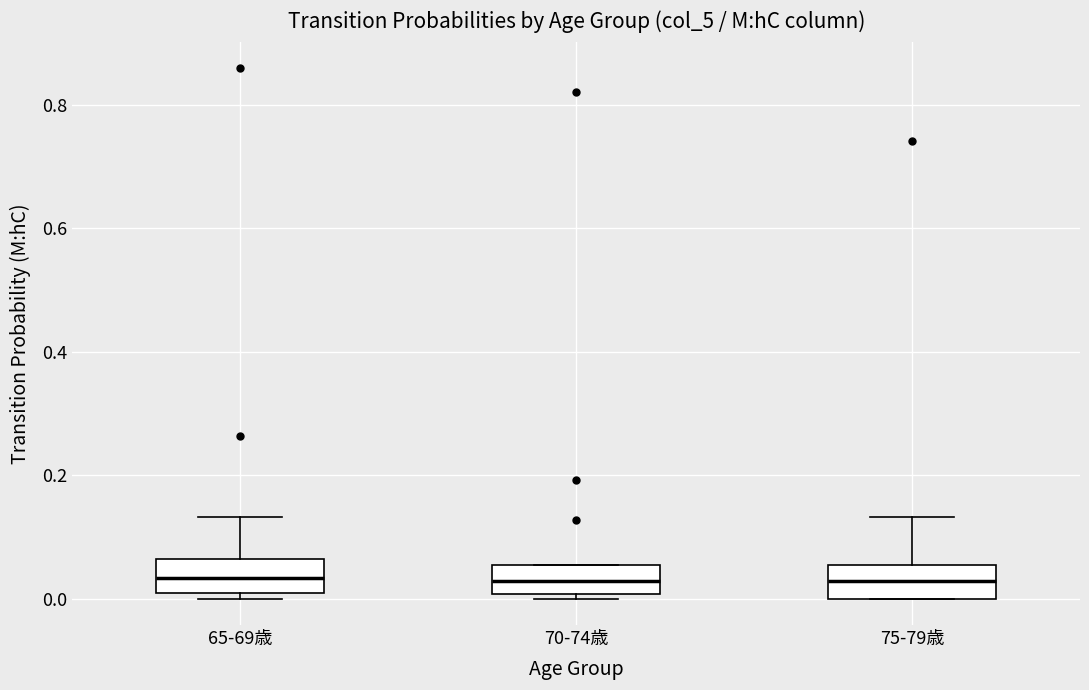

Where is the lower edge of the box for 65-69歳 on the y-axis? The values are not printed on the chart, so give them approximately, as read against the axis.

0.00